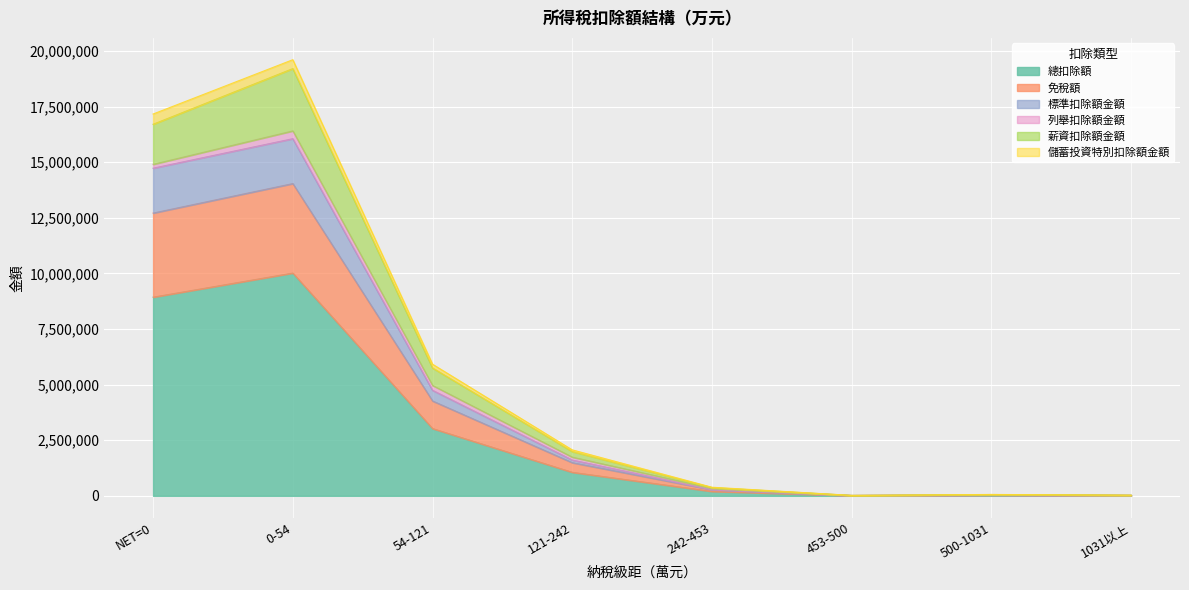

Read the 免稅額 value at 1031以上, to the nearest 100.

16500